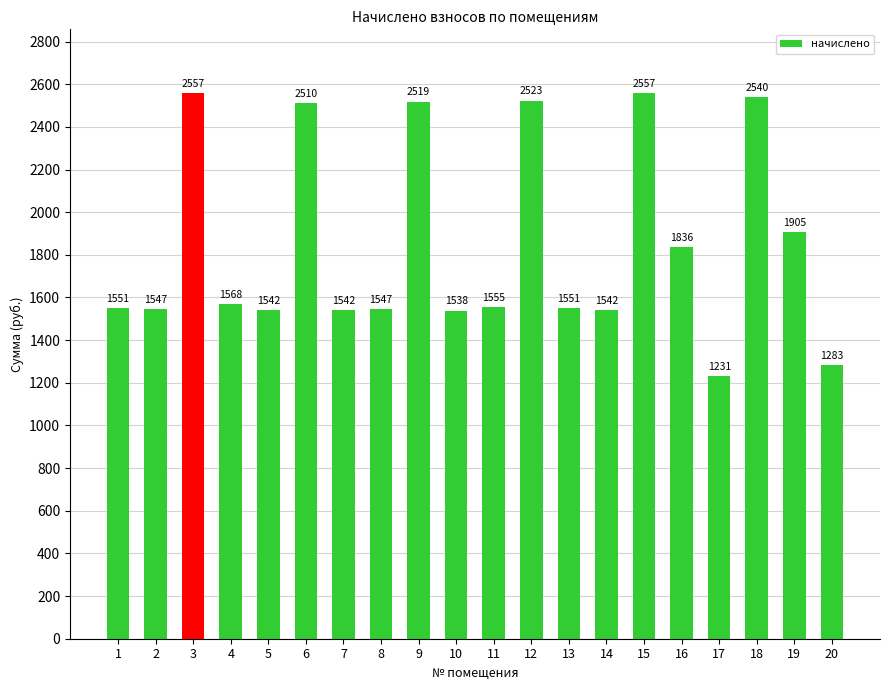

What is the ratio of the value at 13 to the value at 17?

1.3